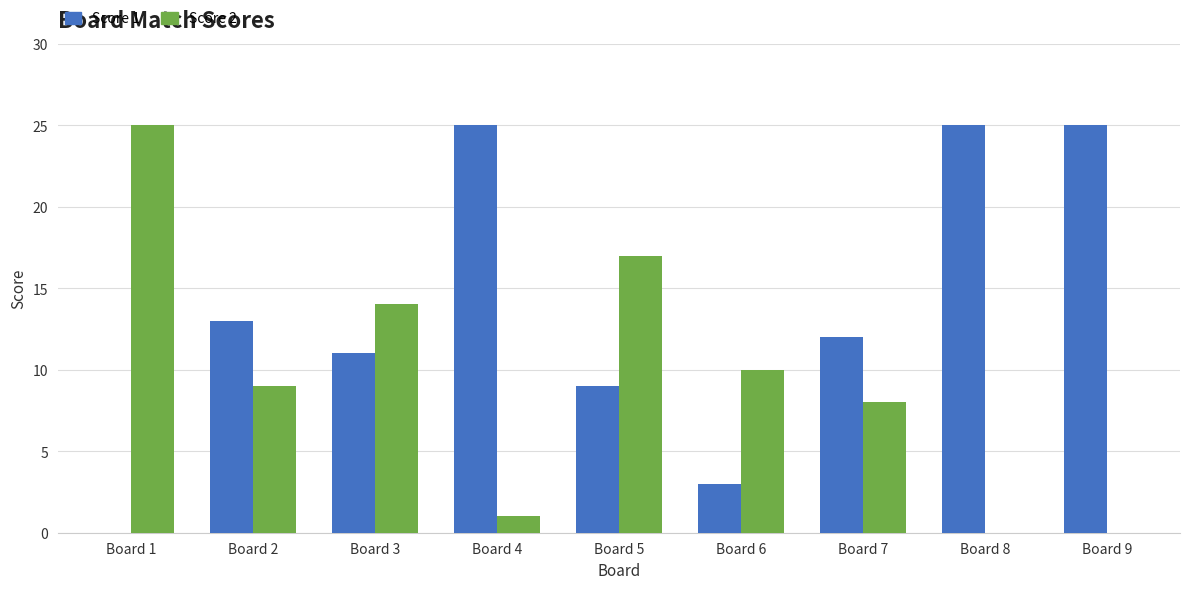

Which series has the largest total across all categories?

Score 1